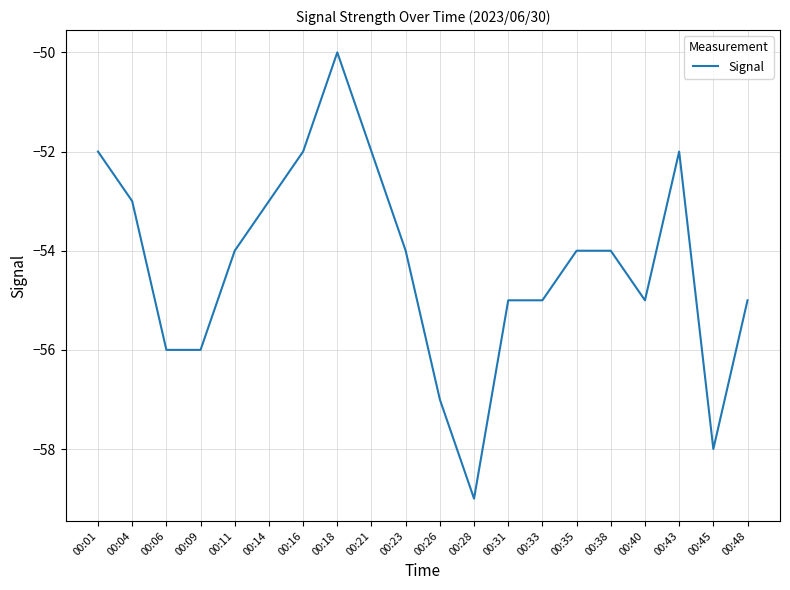

True or false: the data shows -18 at 00:18.

False